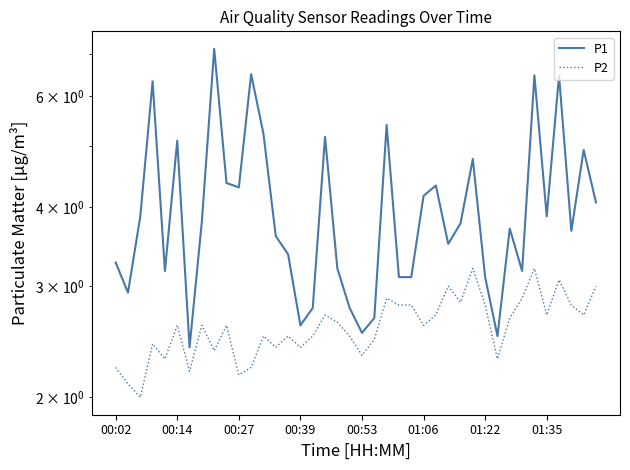

What is the difference between the P1 values at 21 and 8?

4.5